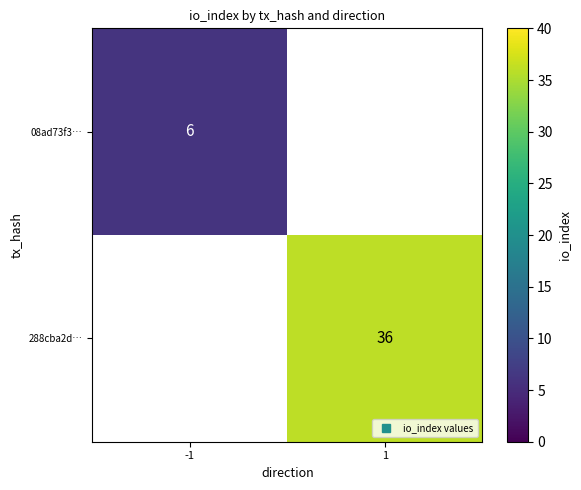

At 1, list the series in order from largest to smallest.

08ad73f3…, 288cba2d…